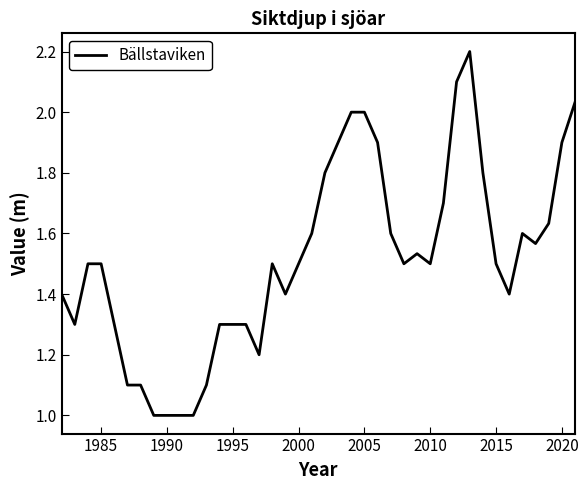

What is the sum of all values?

60.6